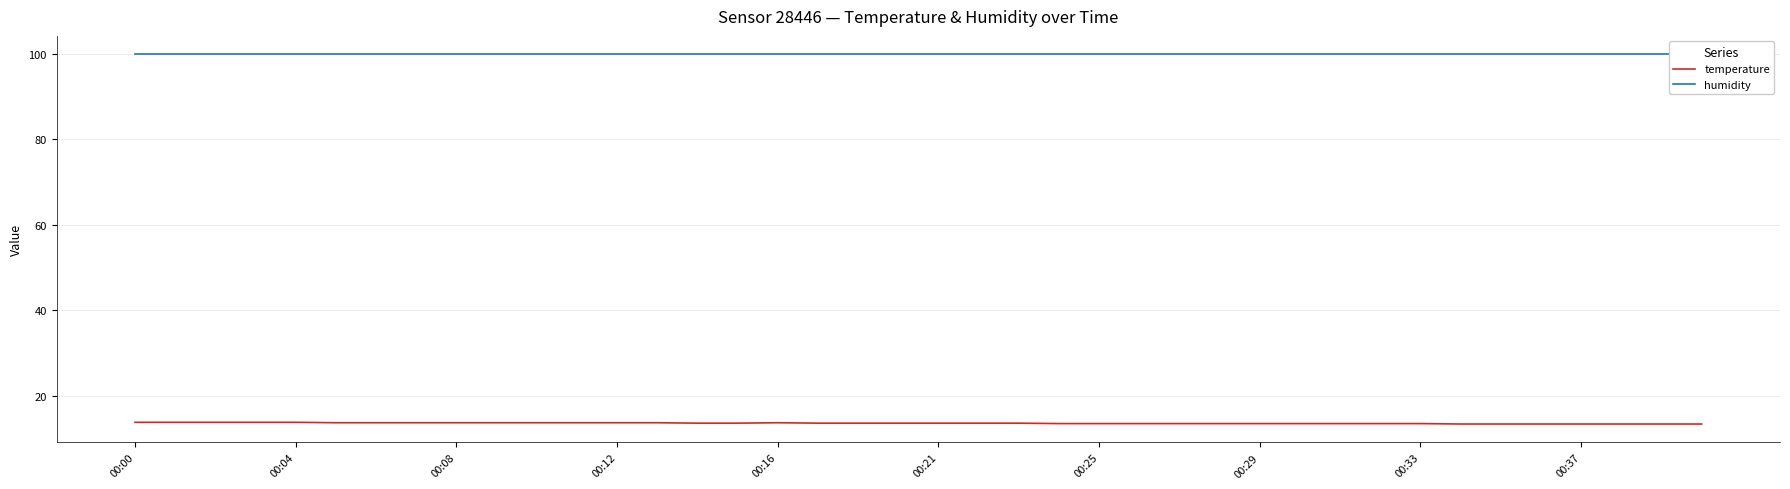

Which series has the widest spread of values?

temperature